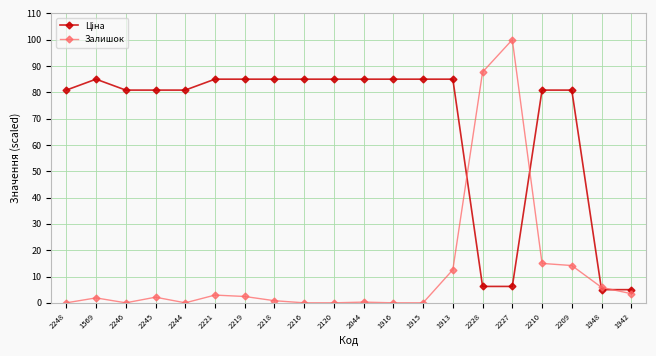

The Залишок series shows 2.9 at 2221. True or false?

True